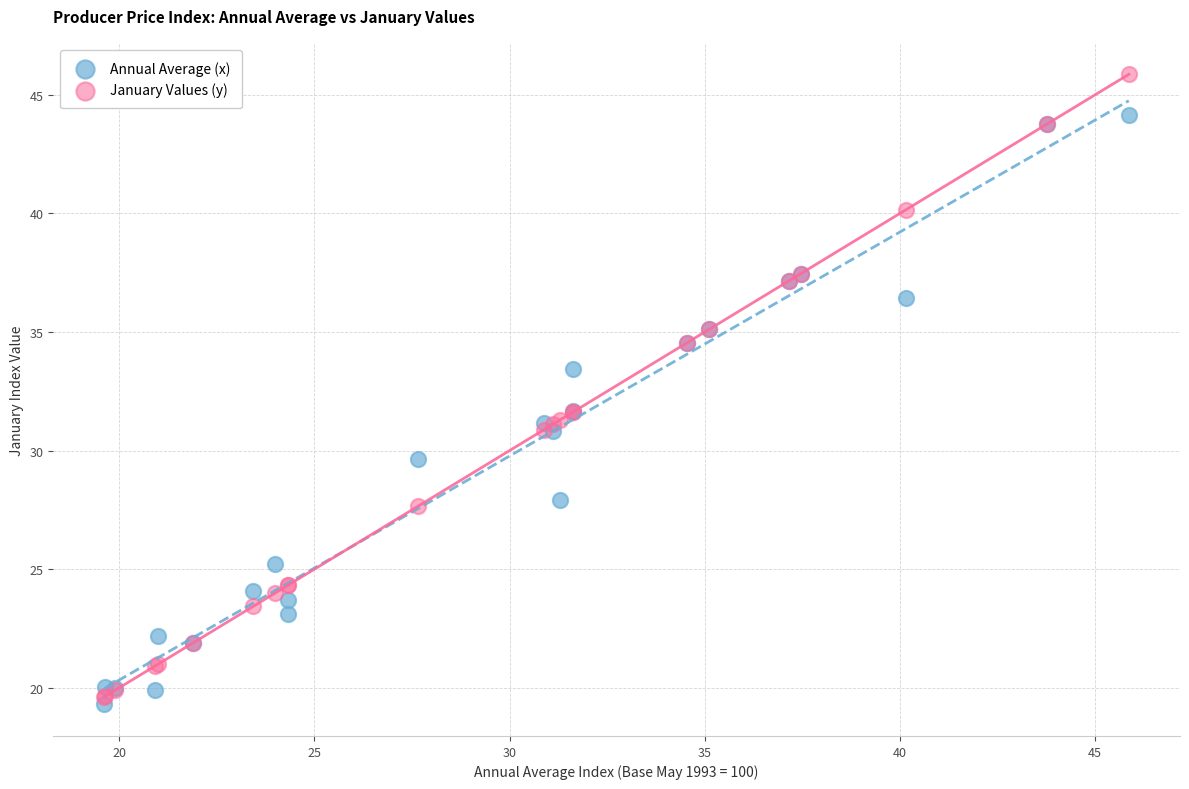

Which series has the widest spread of Y values?

January Values (y)